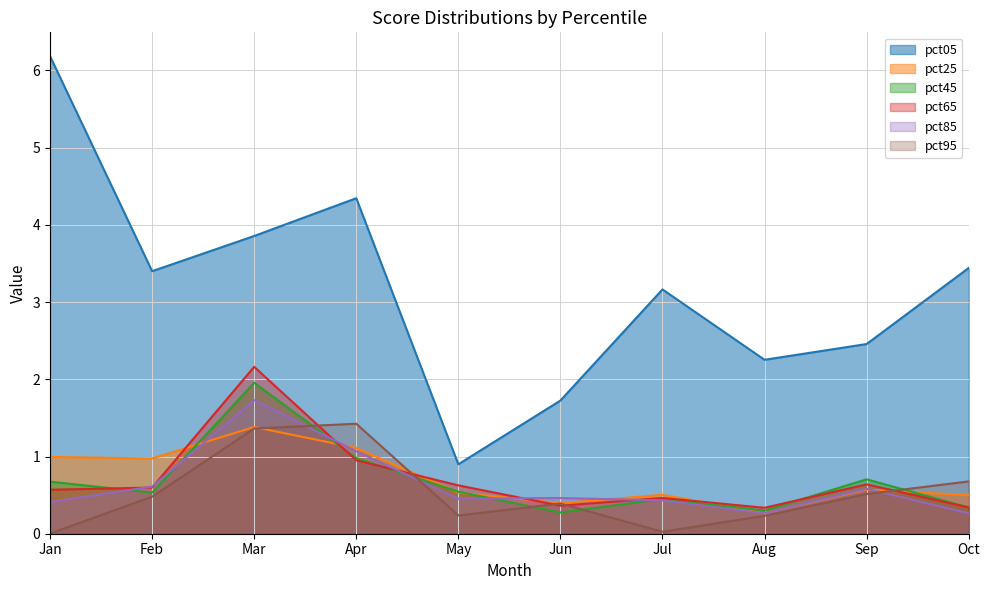

True or false: pct05 has a value of 3.9 at Mar.

True